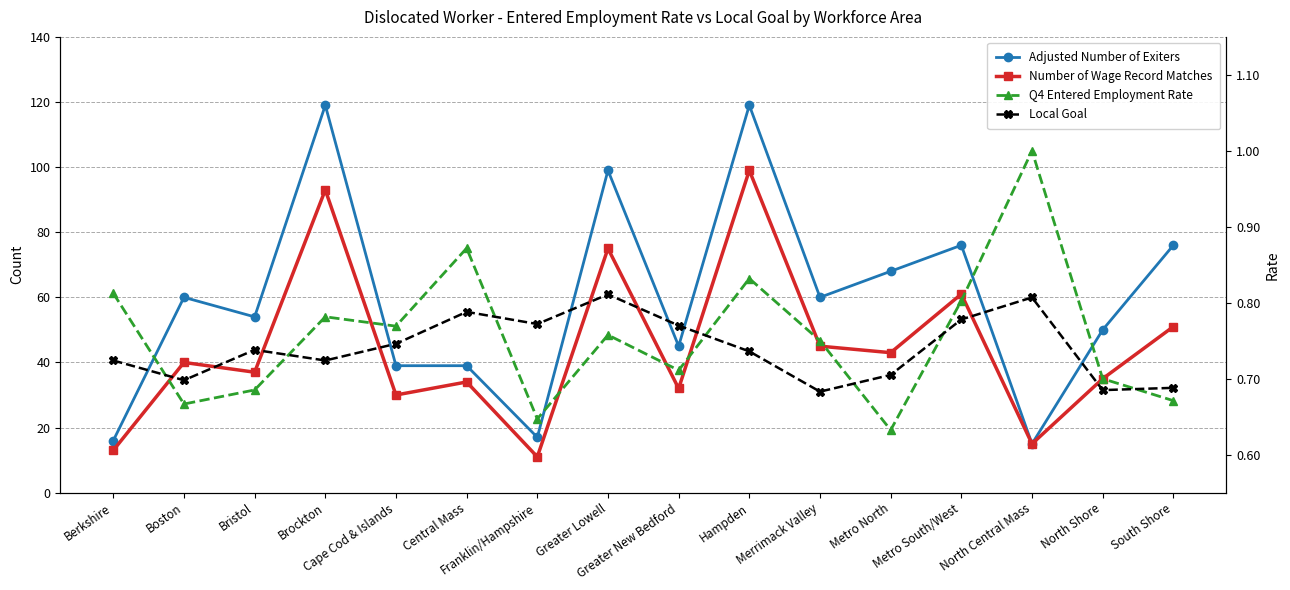

The Local Goal series shows 0.7 at Cape Cod & Islands. True or false?

True